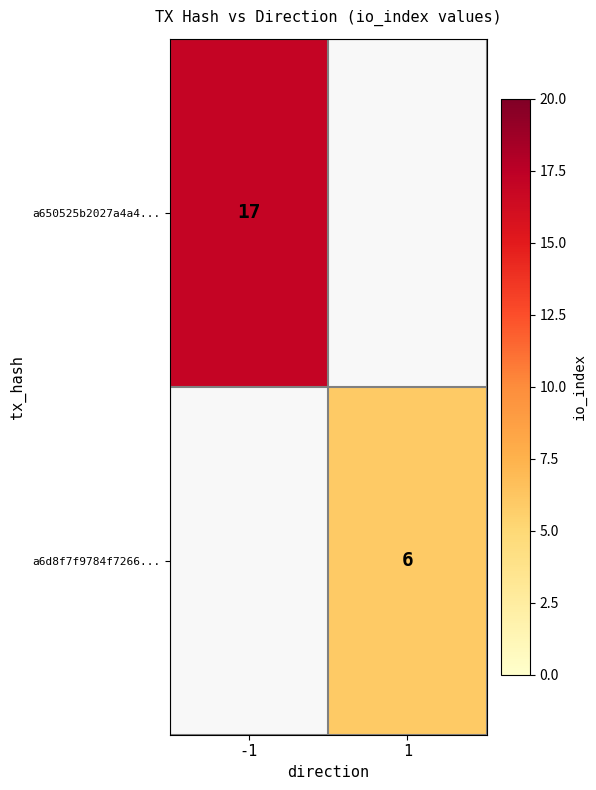

Is it true that a650525b2027a4a4... equals 17 at -1?

True